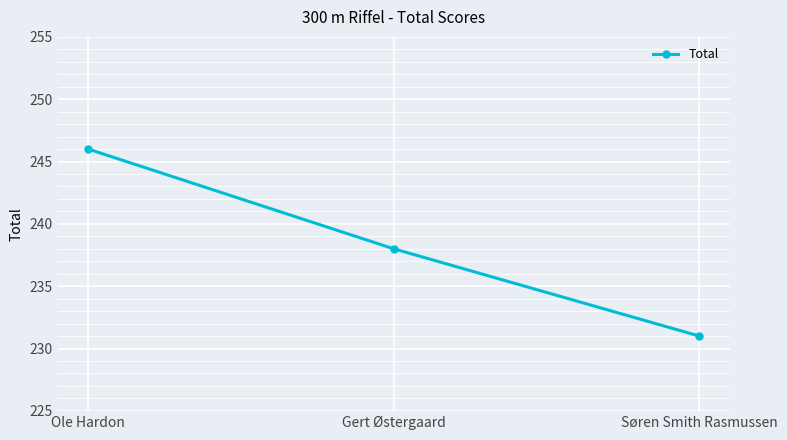

What position from the left is Gert Østergaard?

2